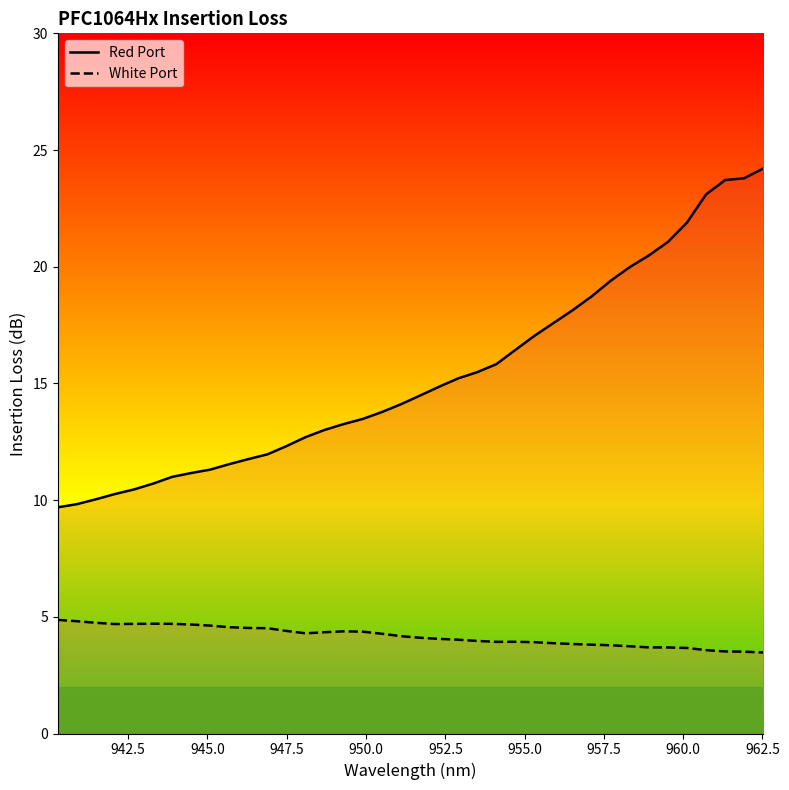

Which series has the widest spread of values?

Red Port